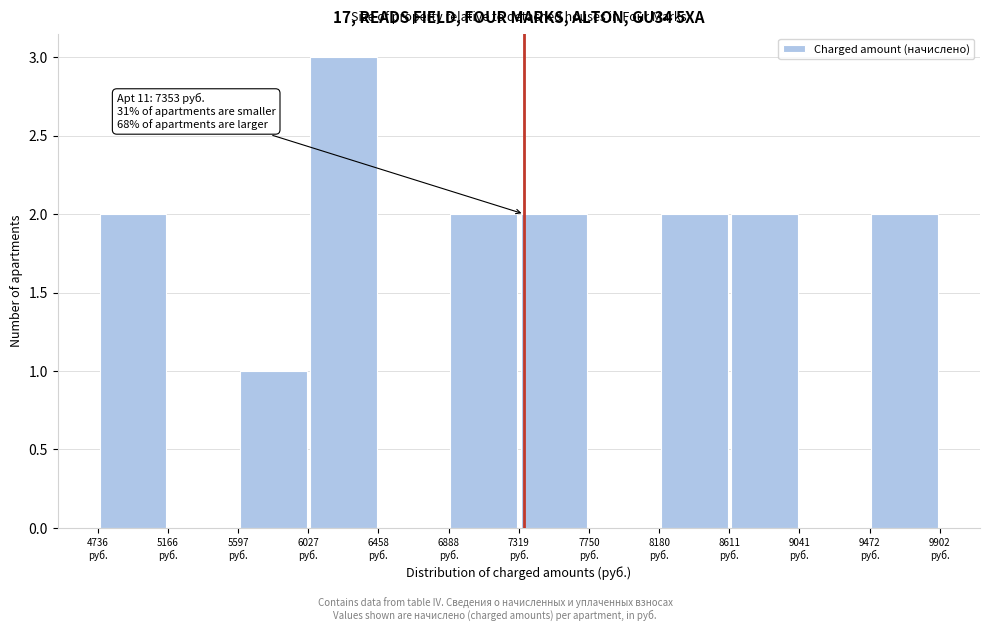

Over which range of the x-axis is the bar tallest?

6050 to 6450